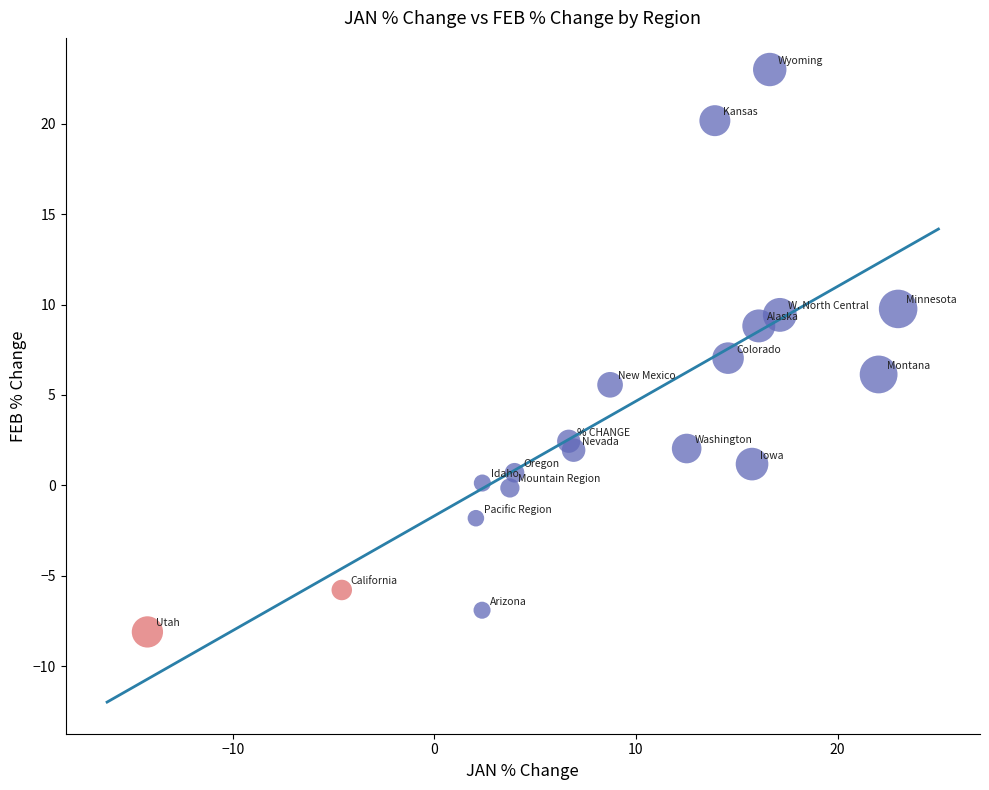

What is the range of X values (max minus min)?

37.3